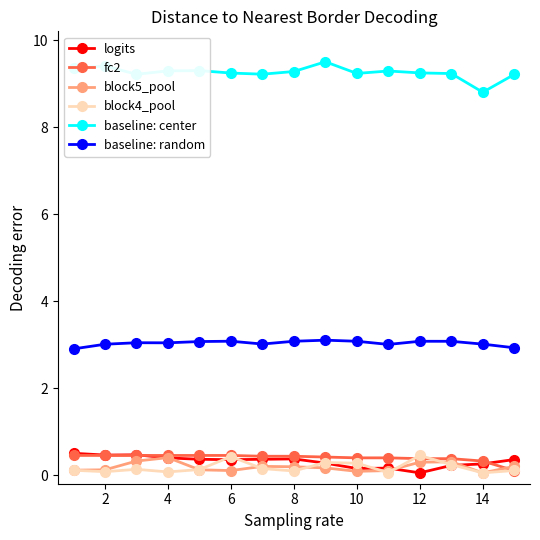

True or false: block4_pool has more than 1 interior local peaks.

True